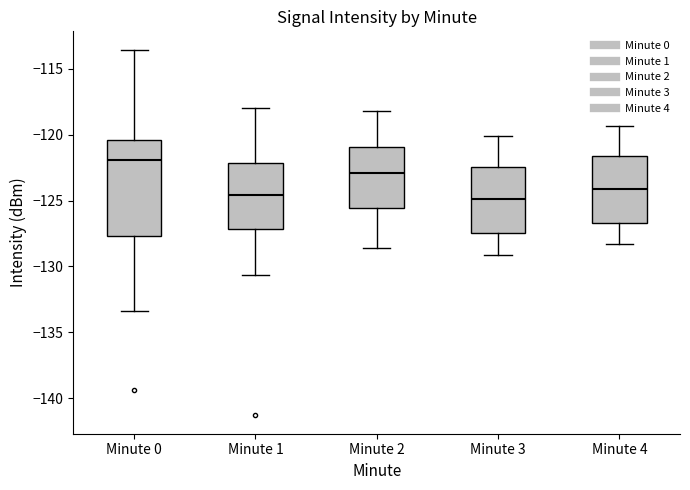

Which box is the tallest, from its lower edge to its upper edge?

Minute 0